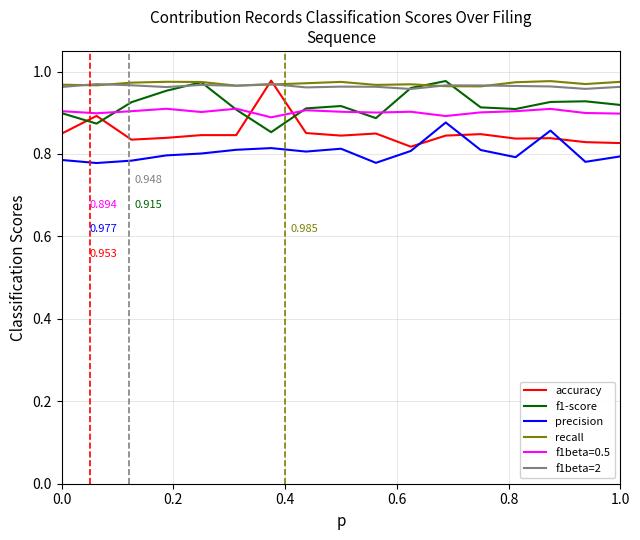

True or false: precision and recall intersect in this chart.

False